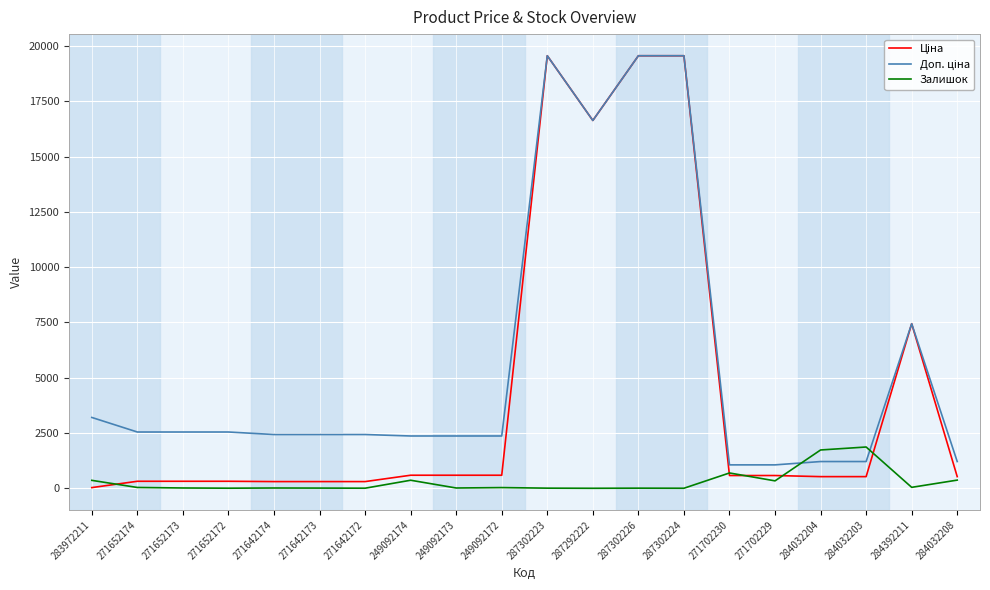

What is the difference between the highest and lowest values at 284032203?

1339.8